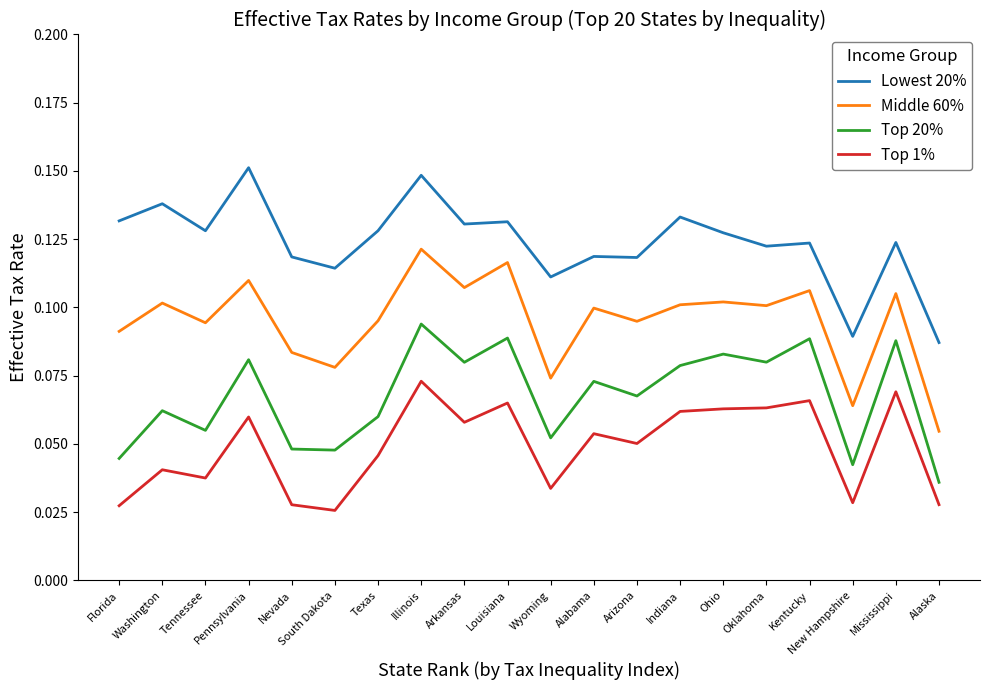

How many lines are shown in the chart?

4